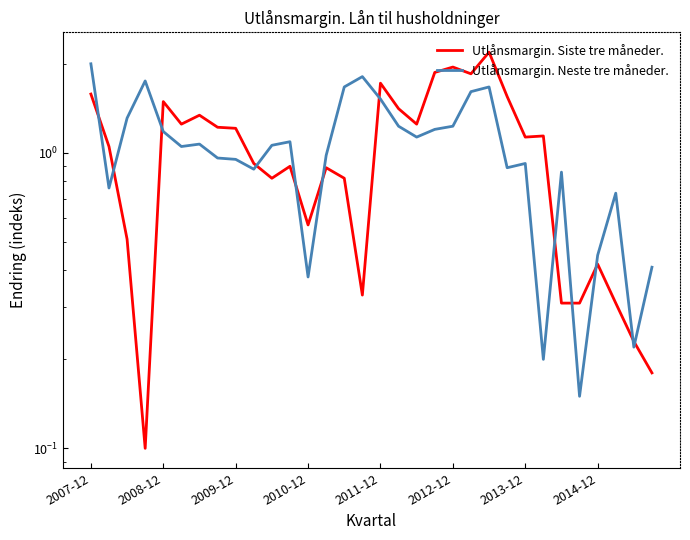

The Utlånsmargin. Siste tre måneder. series shows 0.6 at 2013-12. True or false?

False